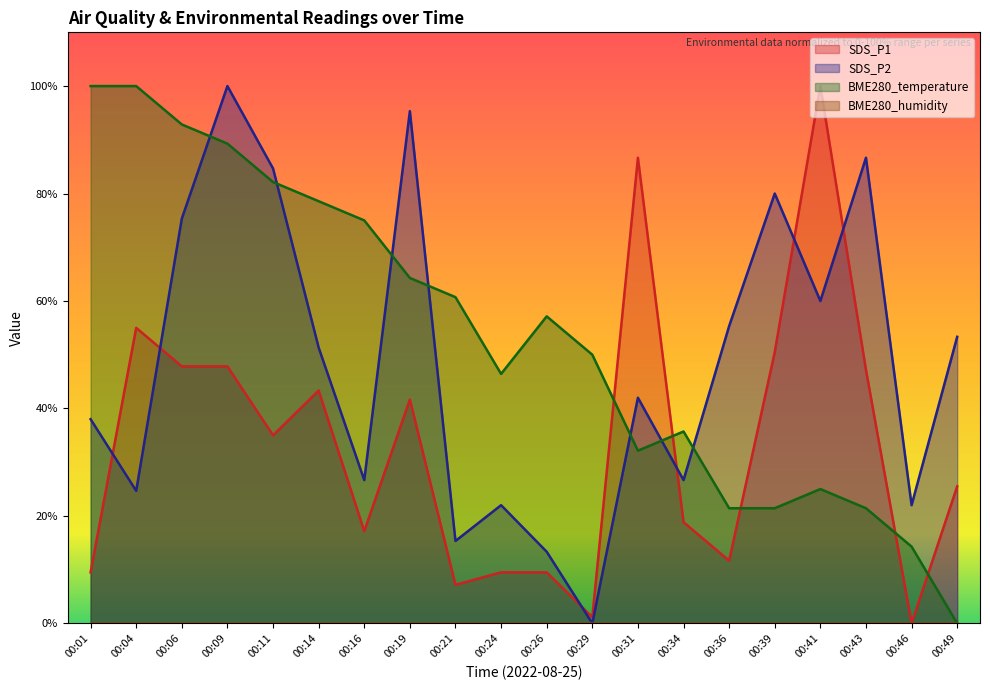

Which label corresponds to the largest value in the chart?

00:41